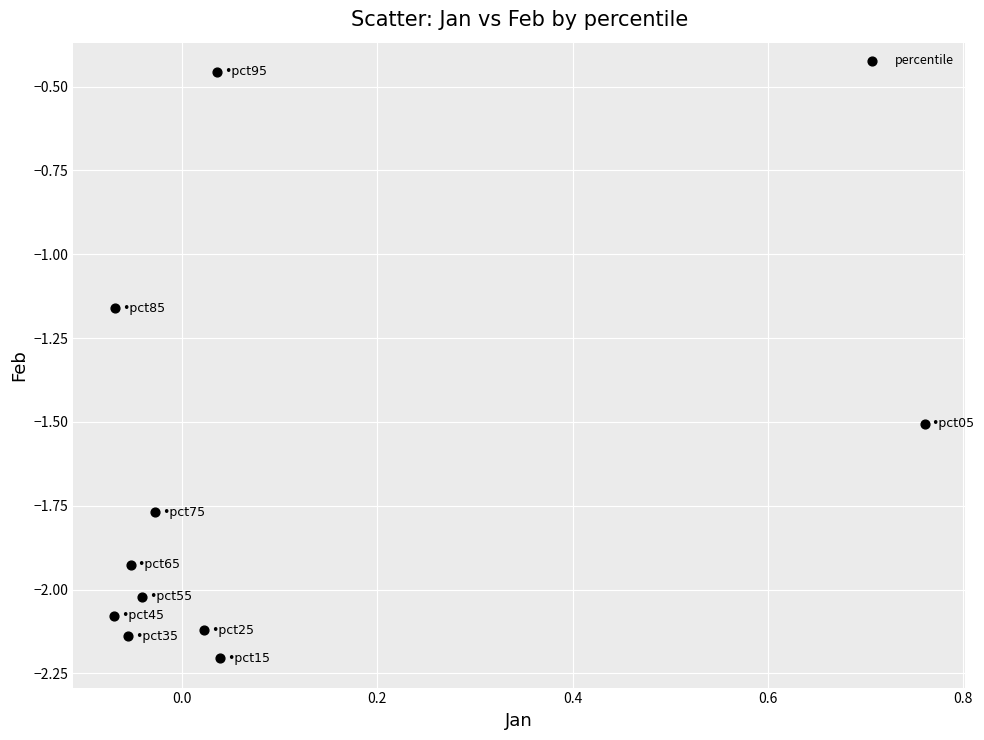

What is the range of X values (max minus min)?

0.8